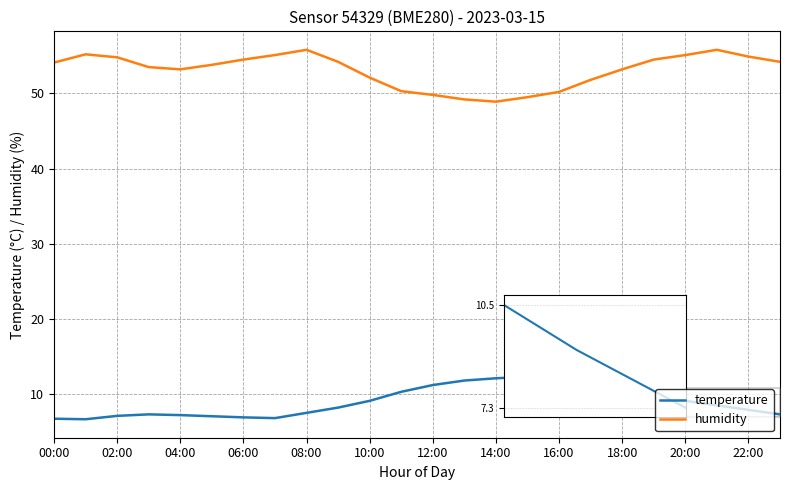

True or false: temperature and humidity cross at least once.

False